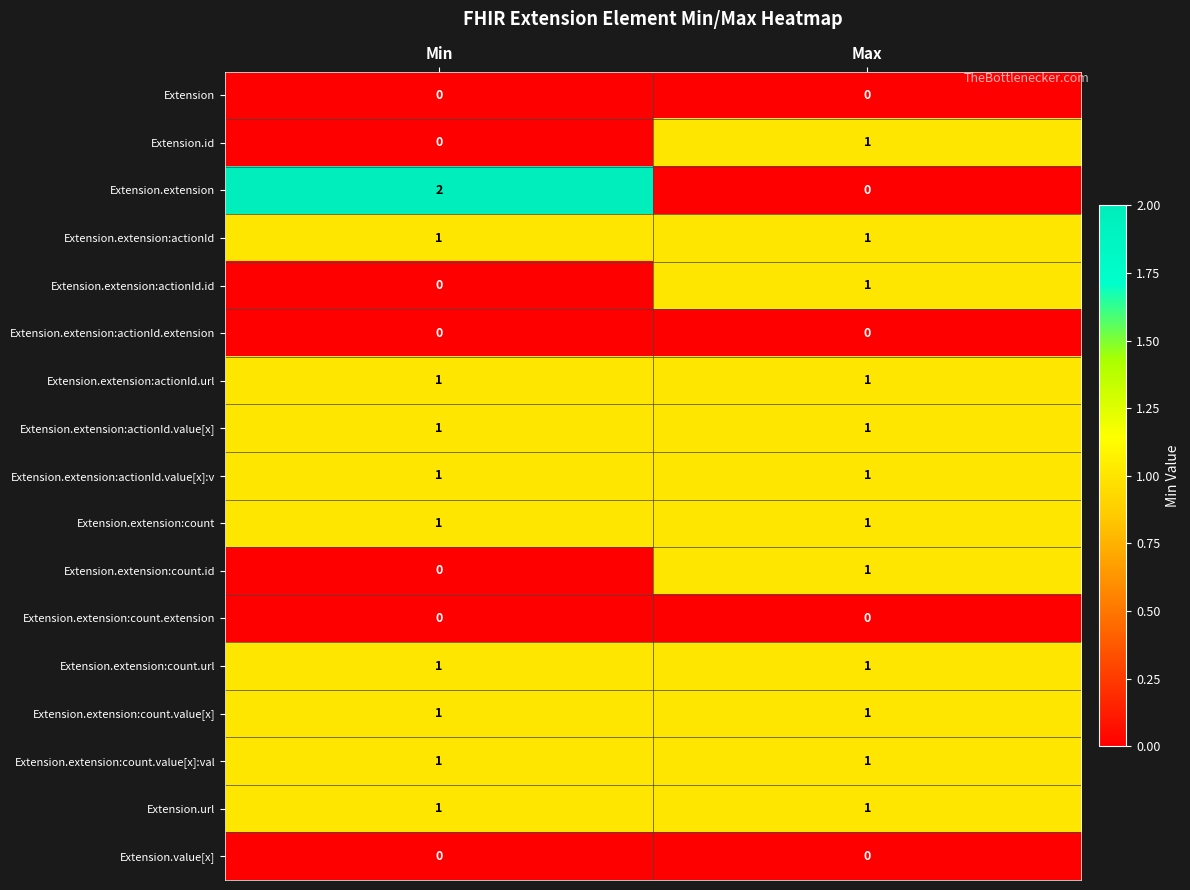

Count the number of categories in the chart.

2